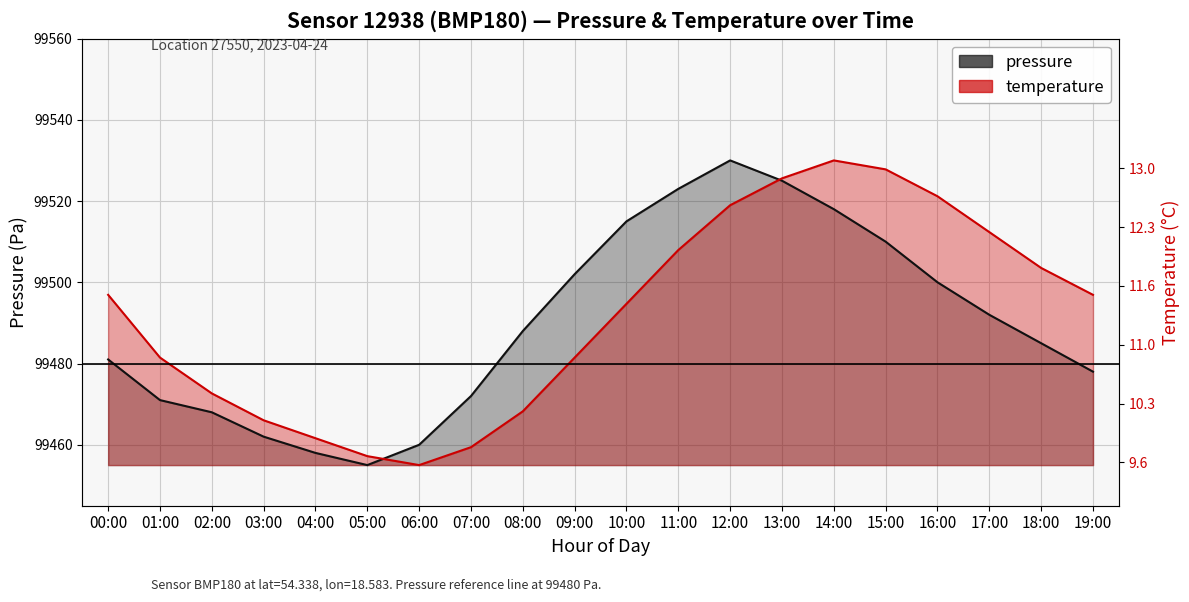

What is the approximate value of pressure at 18:00?

99485.0